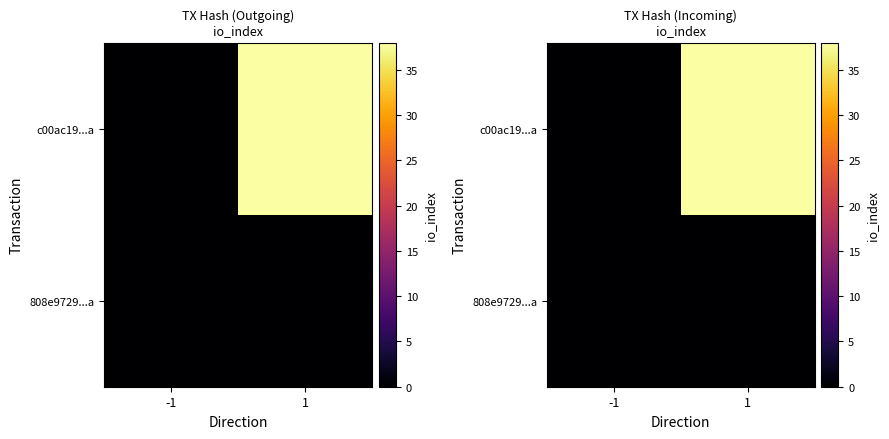

Is the value of c00ac19...a at -1 greater than the value of 808e9729...a at -1?

No